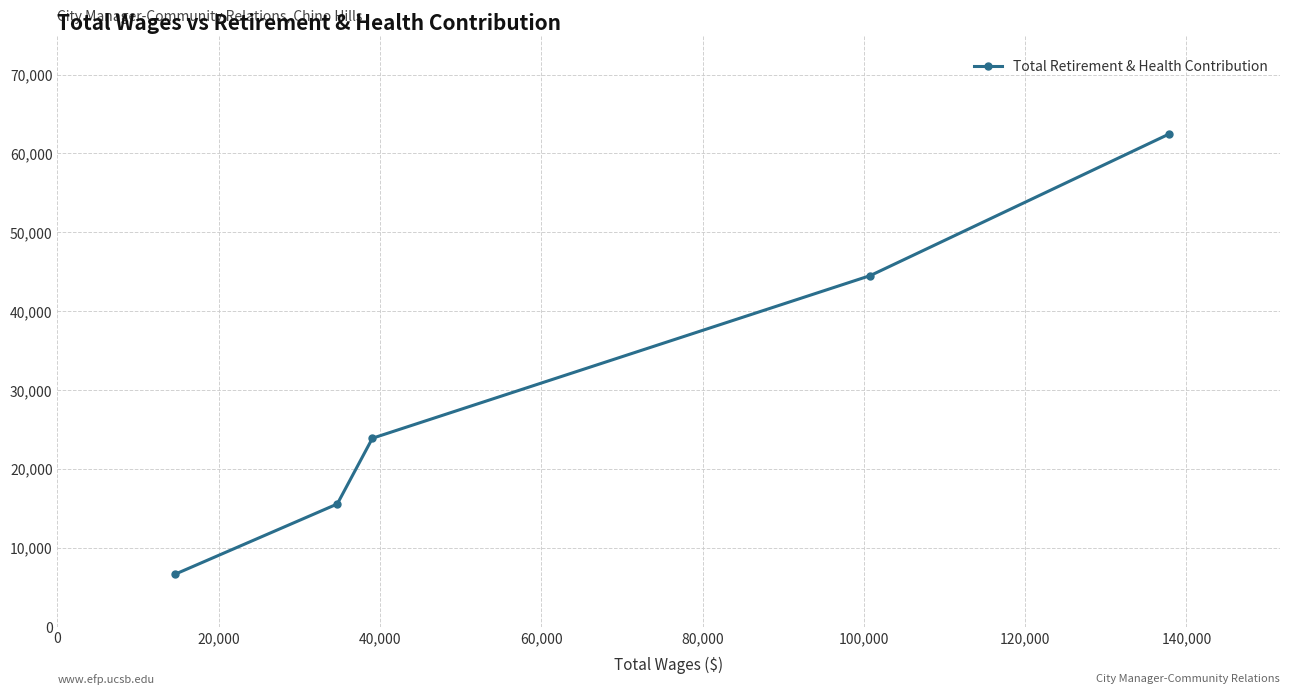

What is the difference between the maximum and minimum values?

55808